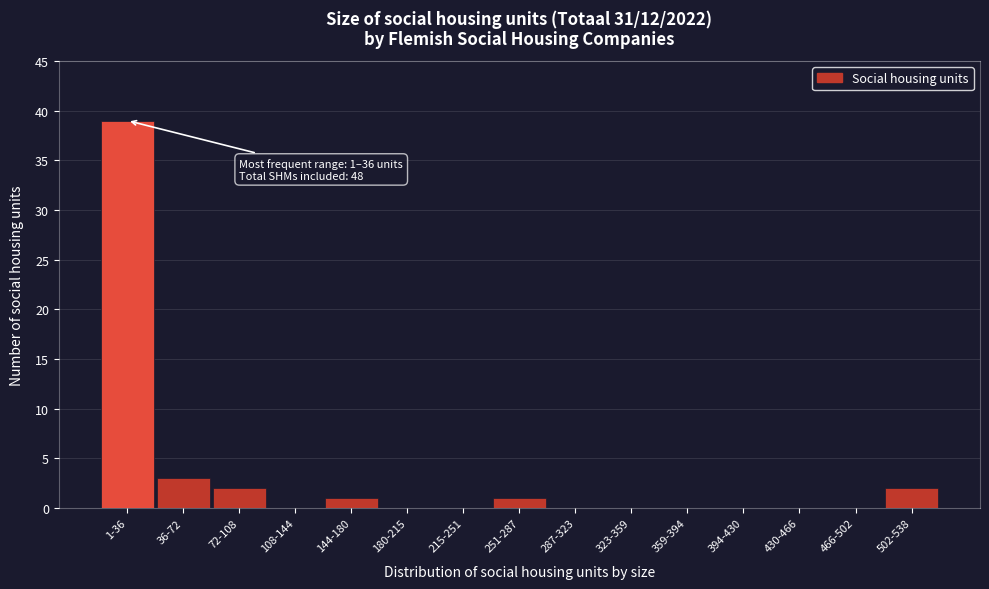

Reading left to right, extract all data points from this chart.

1-36=39	36-72=3	72-108=2	108-144=0	144-180=1	180-215=0	215-251=0	251-287=1	287-323=0	323-359=0	359-394=0	394-430=0	430-466=0	466-502=0	502-538=2